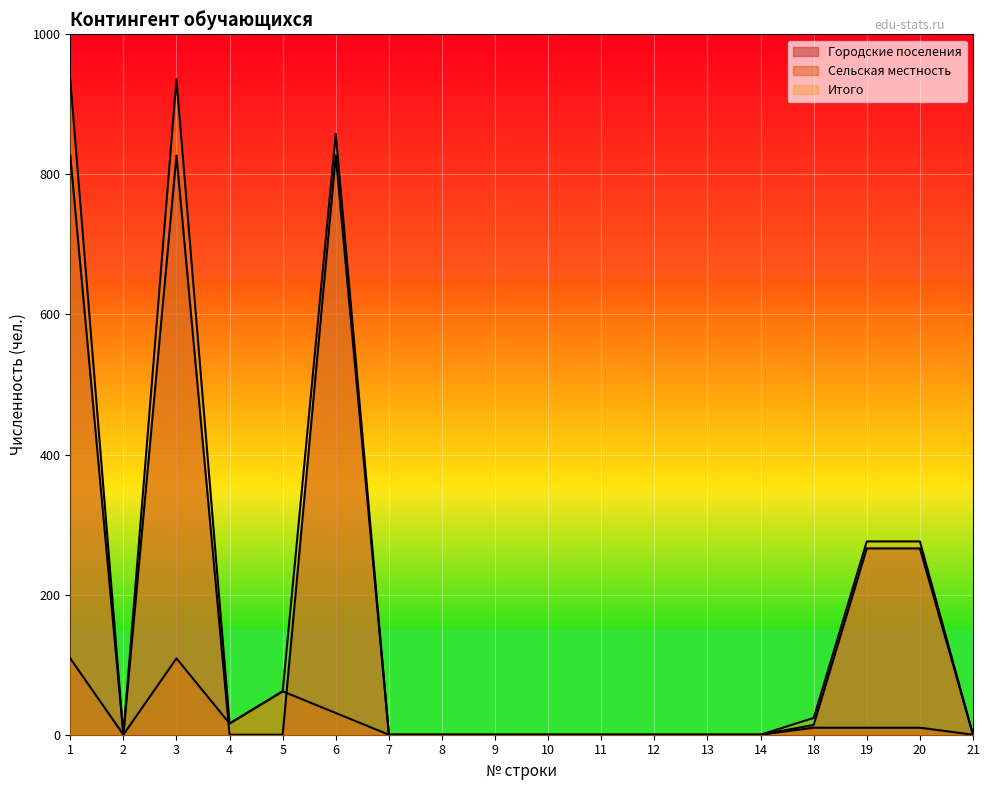

What is the difference between the second highest and minimum values in the Сельская местность series?

109